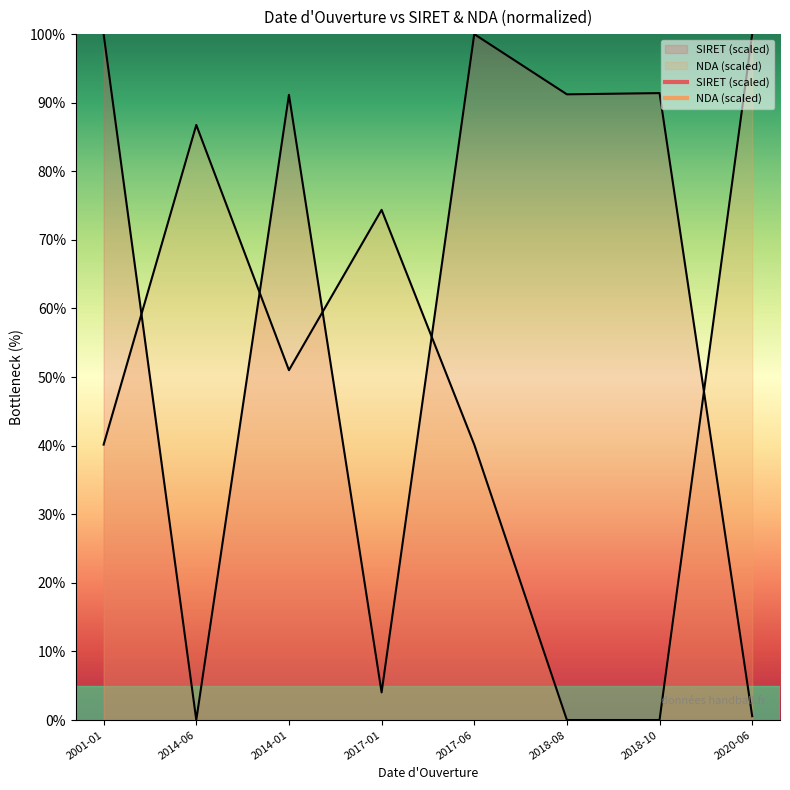

Between which two adjacent categories do NDA (scaled) and SIRET (scaled) first intersect?

2001-01 and 2014-06